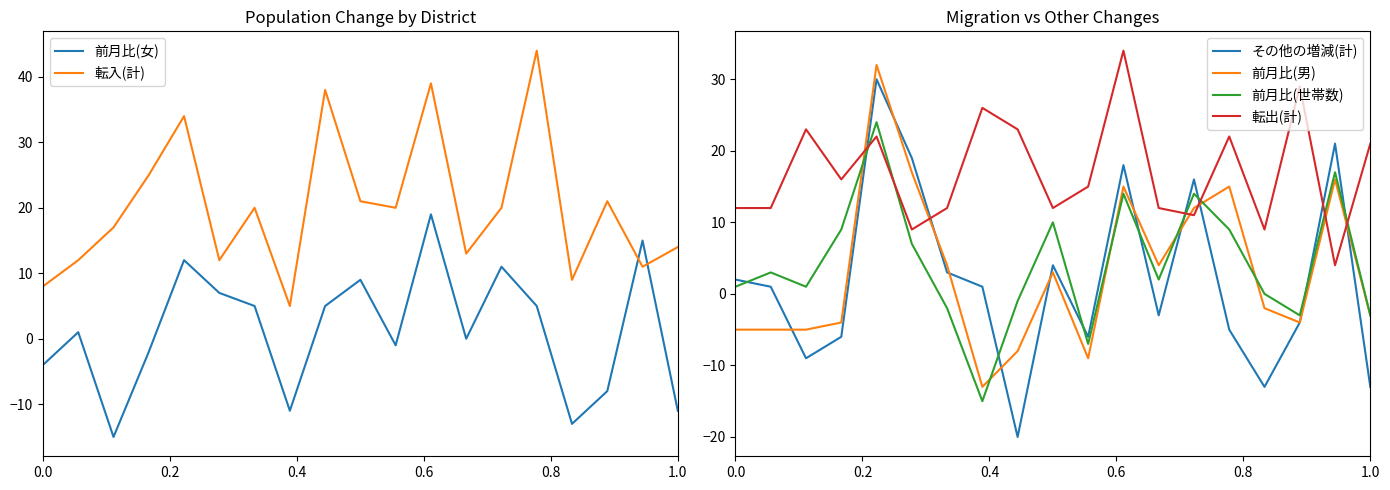

What is the minimum value for 転出(計)?

4